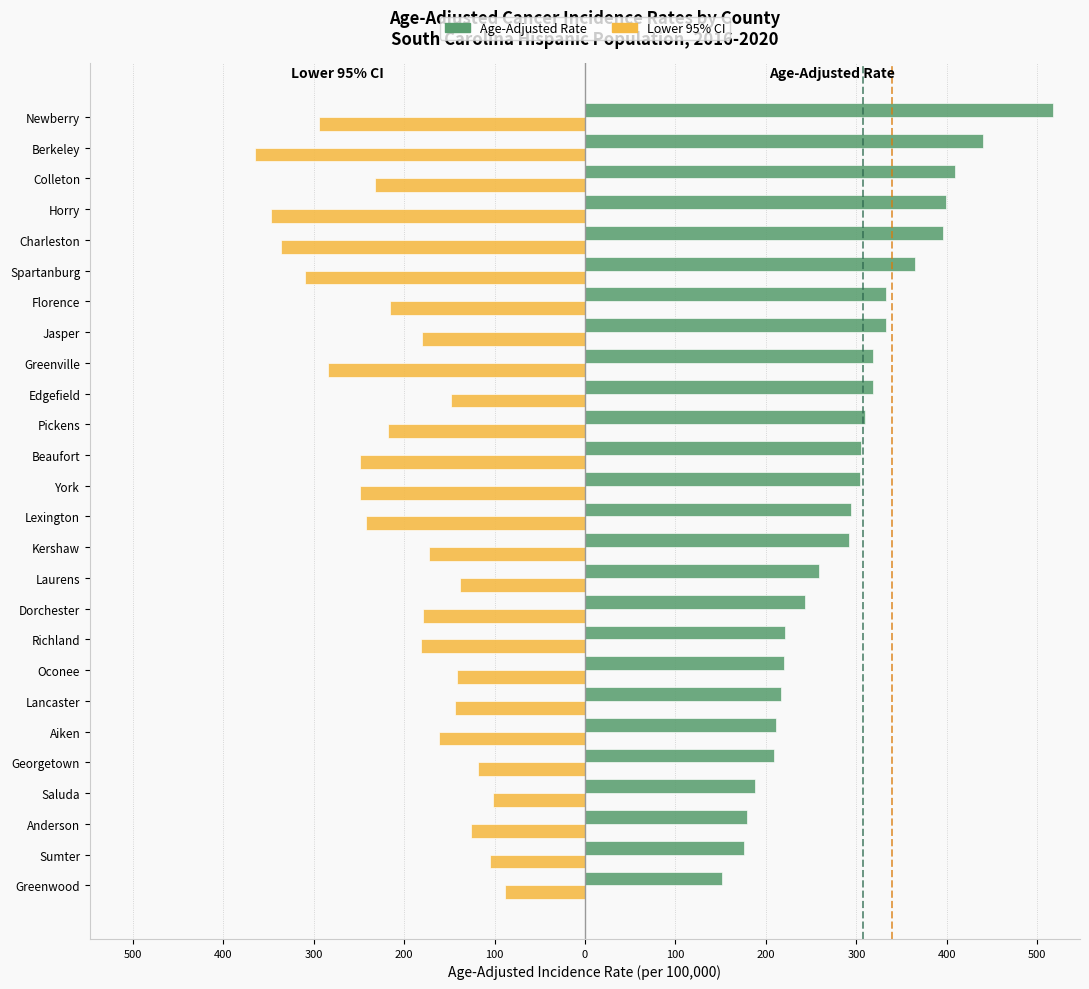

What is the difference between the maximum and minimum values in the Age-Adjusted Rate series?

365.7